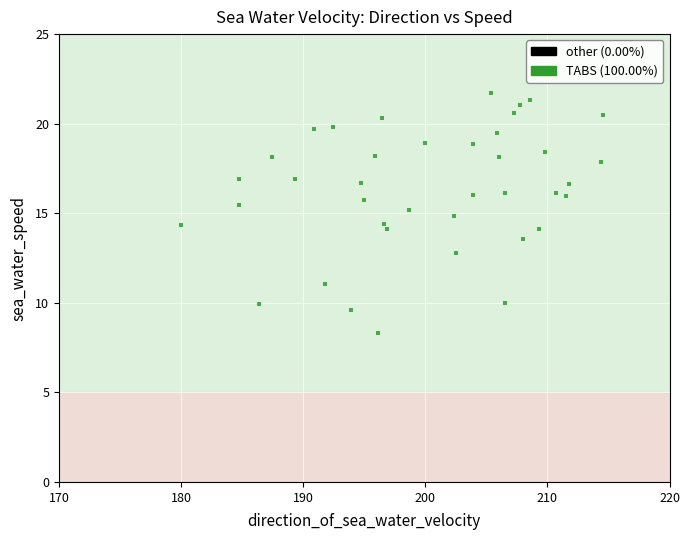

What is the range of Y values (max minus min)?

13.4